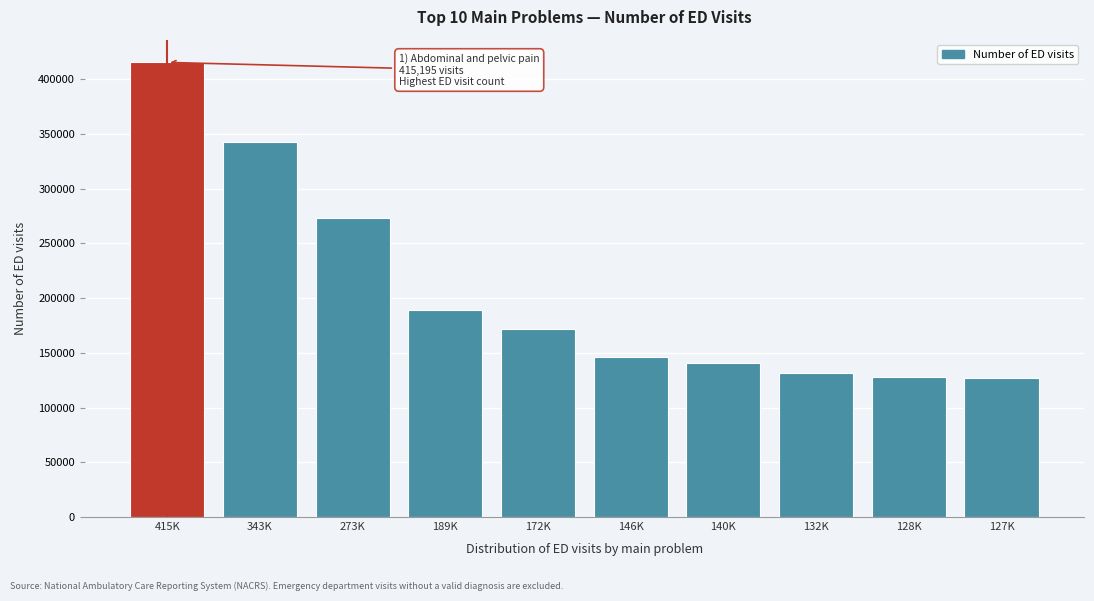

What is the change in value from 189K to 132K?

-57371